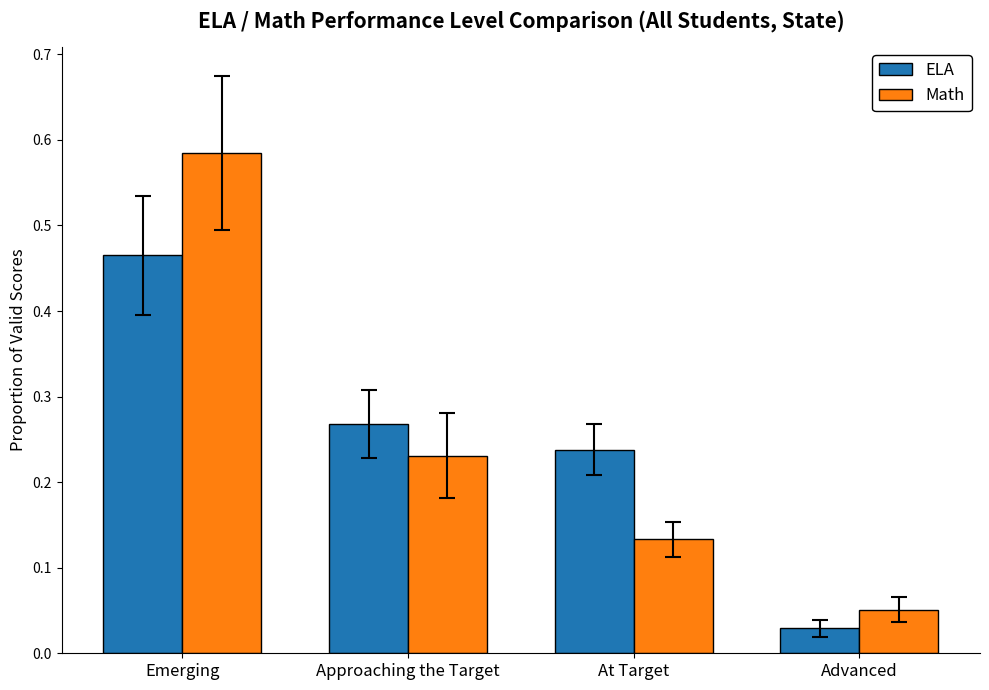

Which series has the widest spread of values?

Math